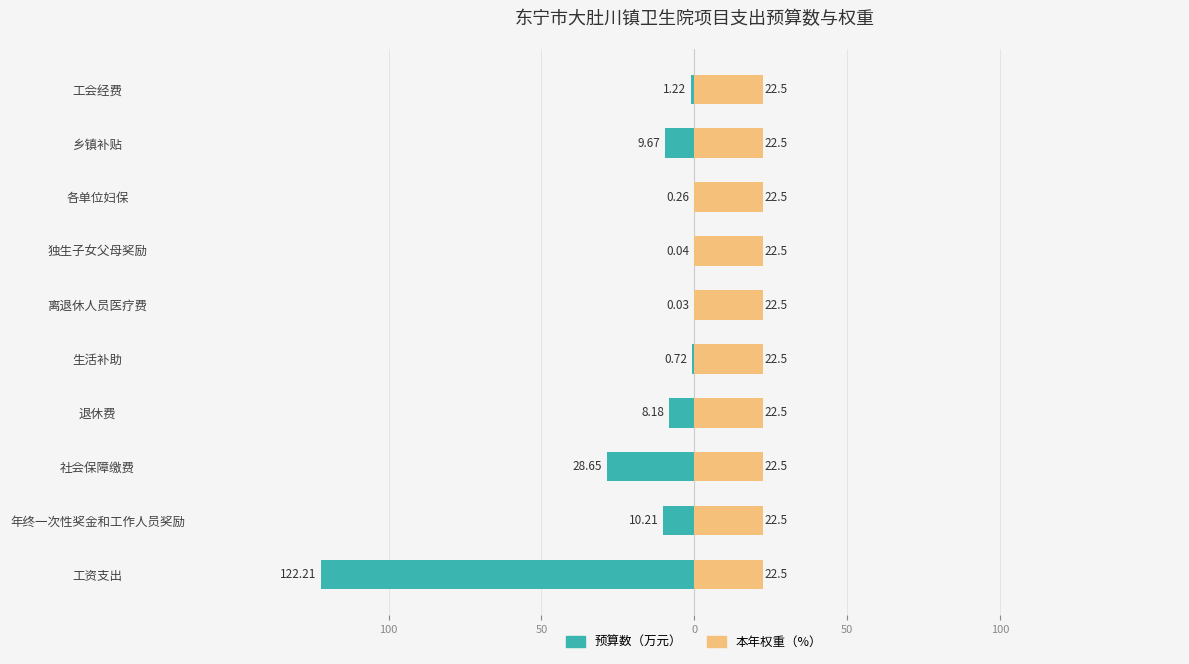

Is it true that 本年权重 equals 1.0 at 6?

False